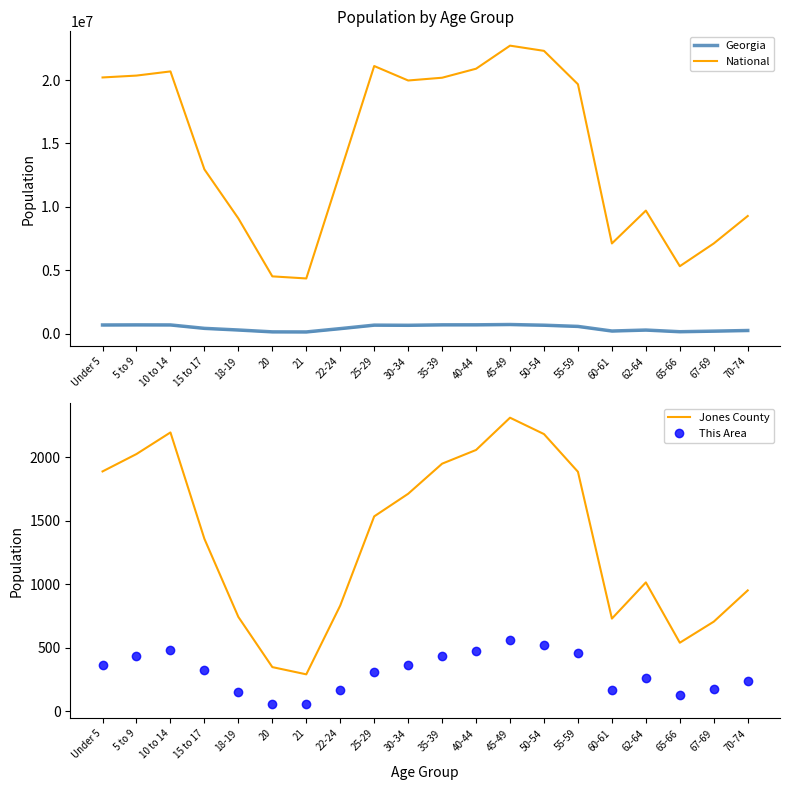

At which category does the chart reach its minimum across all series?

20